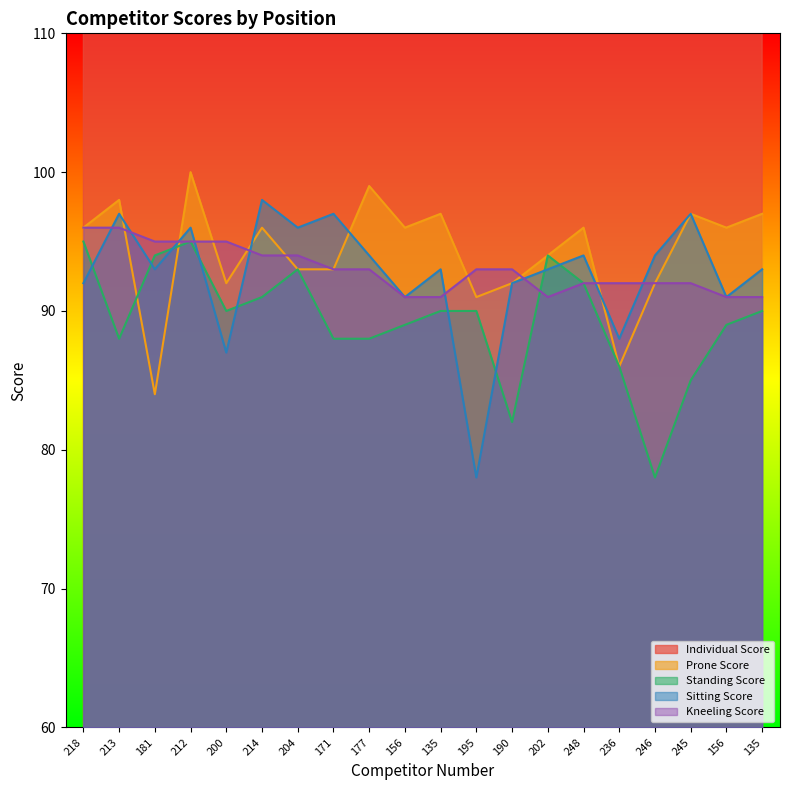

The Kneeling Score series shows 93 at 171. True or false?

True